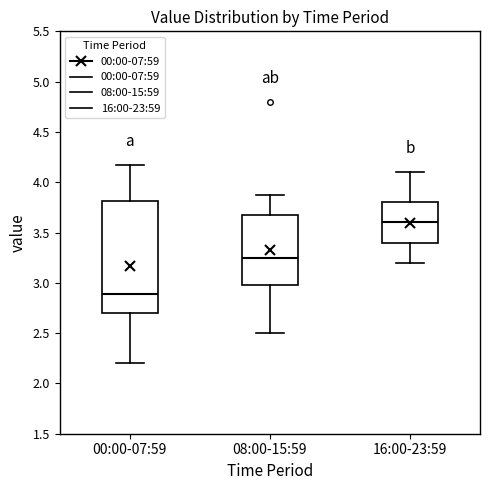

Reading left to right, transcribe this box plot: for each box, give where its median line is, the range the box spans, and where its two whiskers end, as read against the y-axis. The values are not printed on the chart, so give them approximately, as read against the axis.

00:00-07:59: median 2.90, box 2.70 to 3.80, whiskers 2.20 to 4.15
08:00-15:59: median 3.25, box 3.00 to 3.70, whiskers 2.50 to 3.85
16:00-23:59: median 3.60, box 3.40 to 3.80, whiskers 3.20 to 4.10